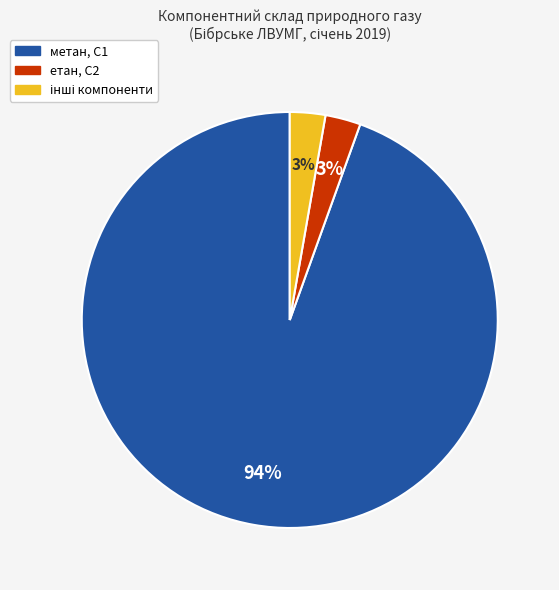

True or false: метан, С1 accounts for 99% of the total.

False